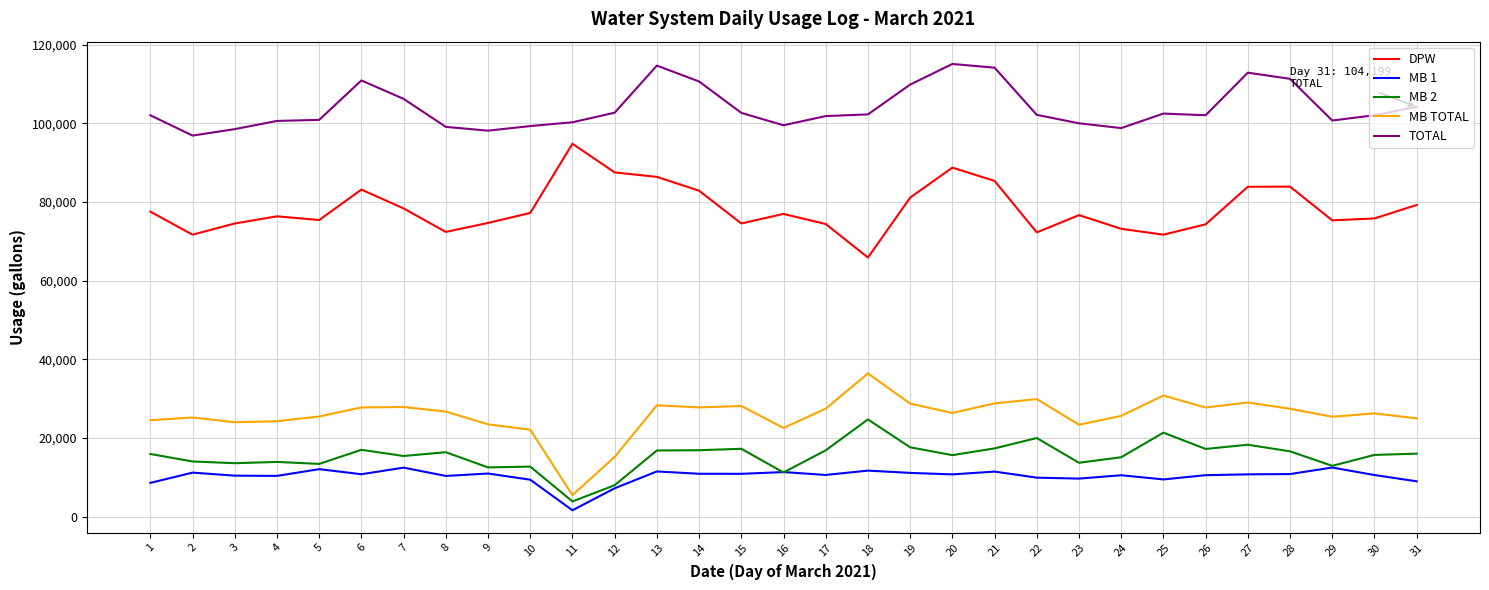

What is the sum of all TOTAL values?

3222356